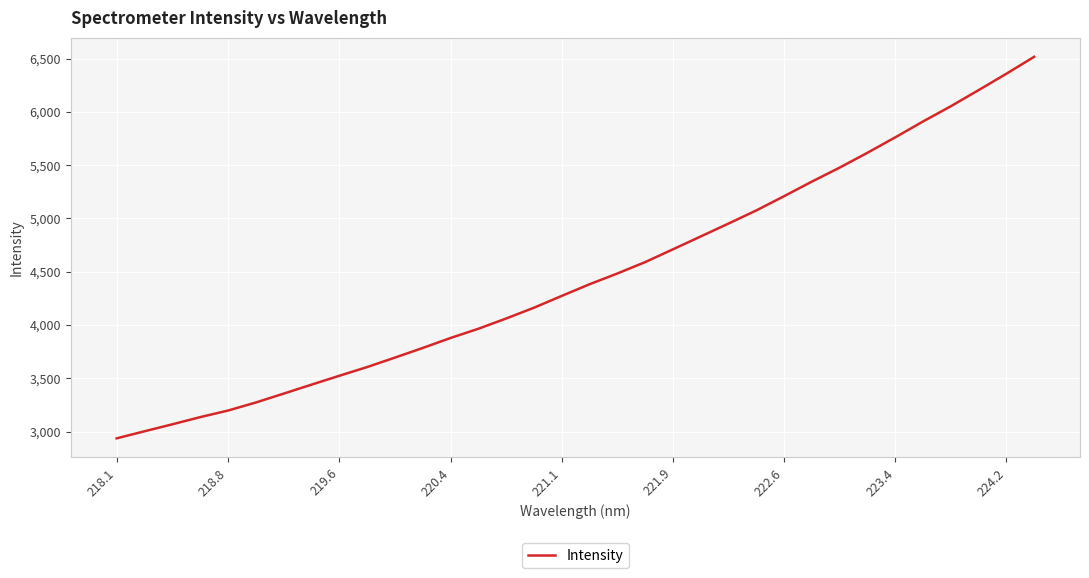

What is the difference between the maximum and minimum values?

3580.5